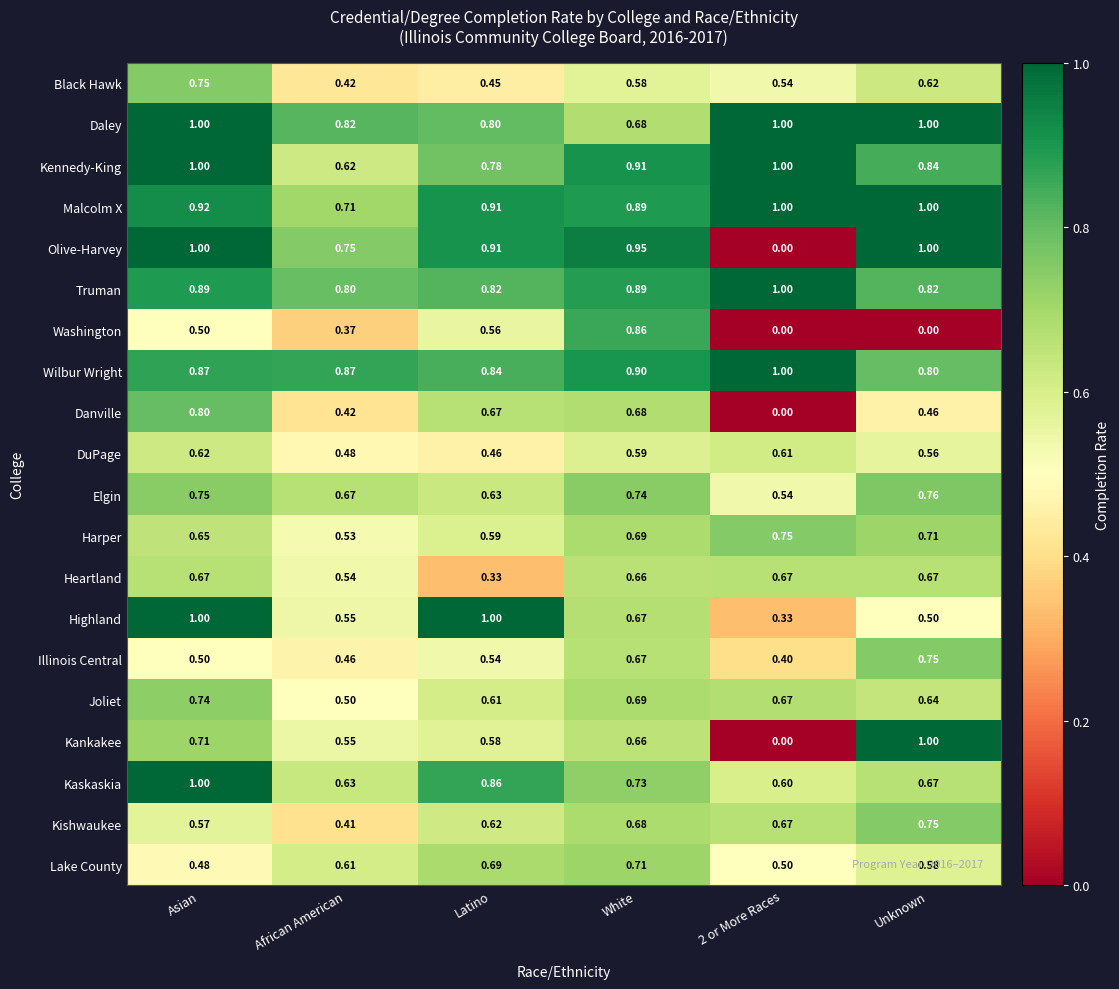

At which label does Lake County reach its peak?

White